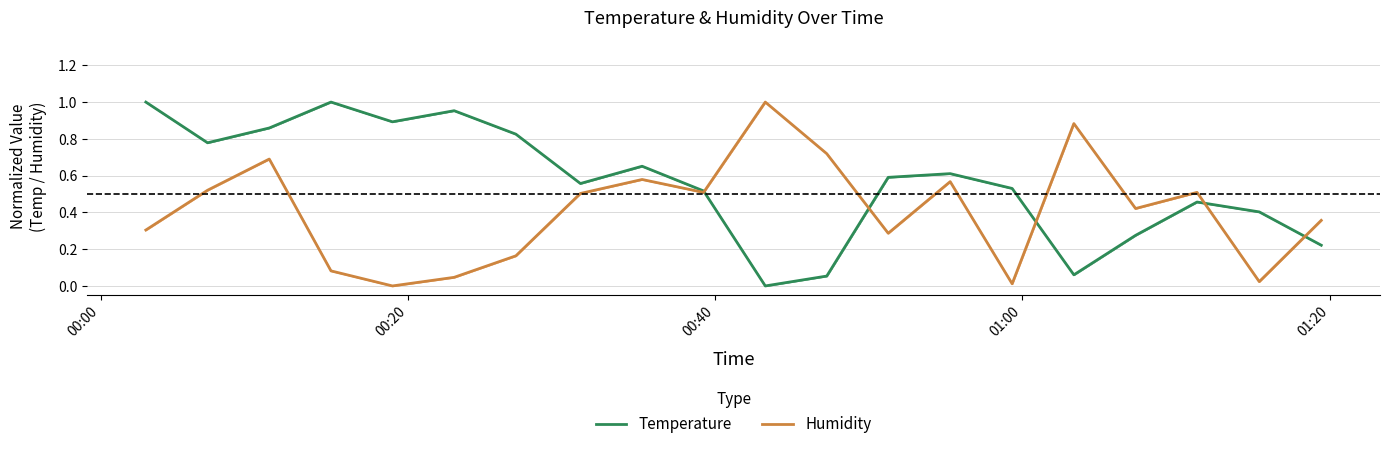

How many data points does each series have?

20